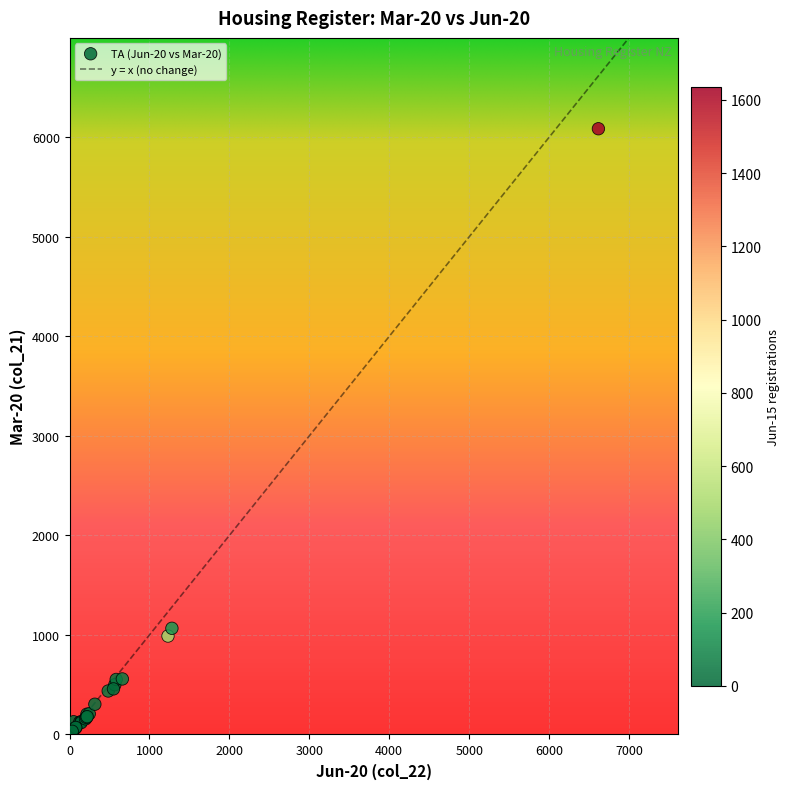

What Y value in the scatter plot is closest to 3043?

1067